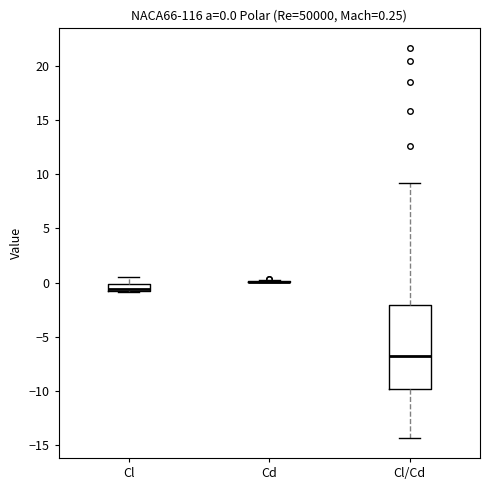

Which box is the tallest, from its lower edge to its upper edge?

Cl/Cd